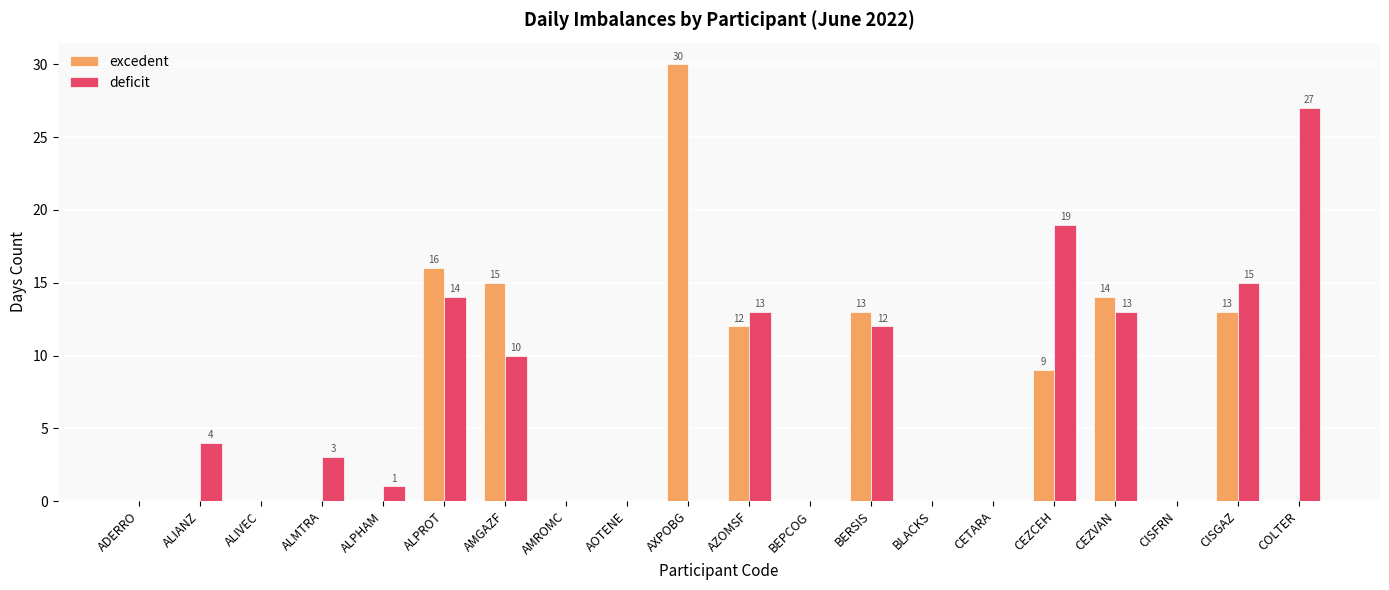

Is the value of excedent at BLACKS greater than the value of deficit at ALIANZ?

No